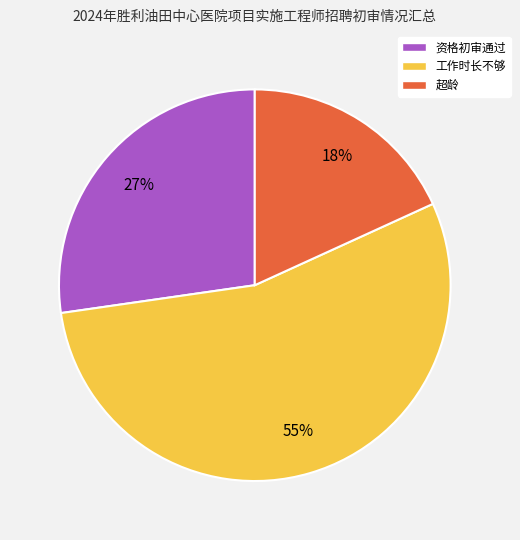

The 超龄 slice represents 18% of the pie. True or false?

True